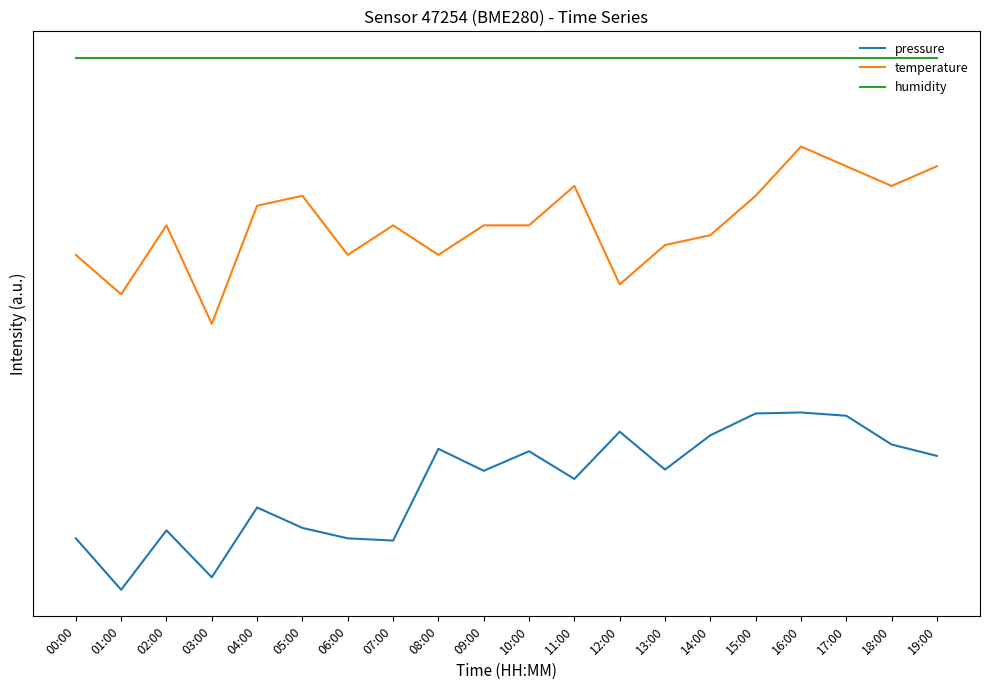

Where is the first local minimum for temperature?

01:00